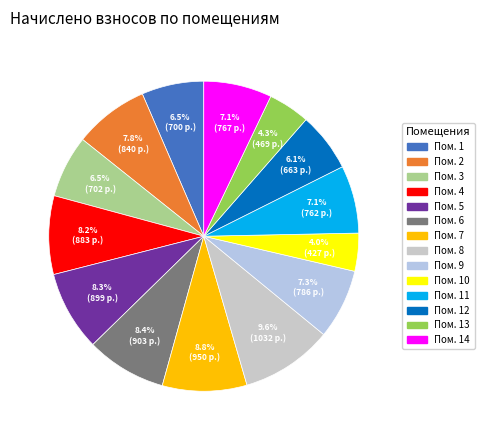

How many segments does this pie chart have?

14